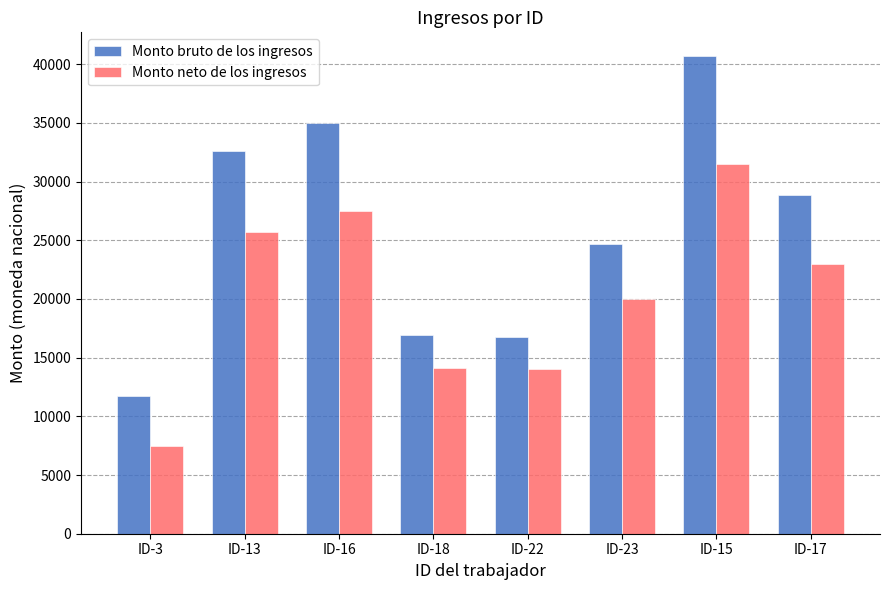

What is the difference between the highest and lowest values at ID-18?

2806.6